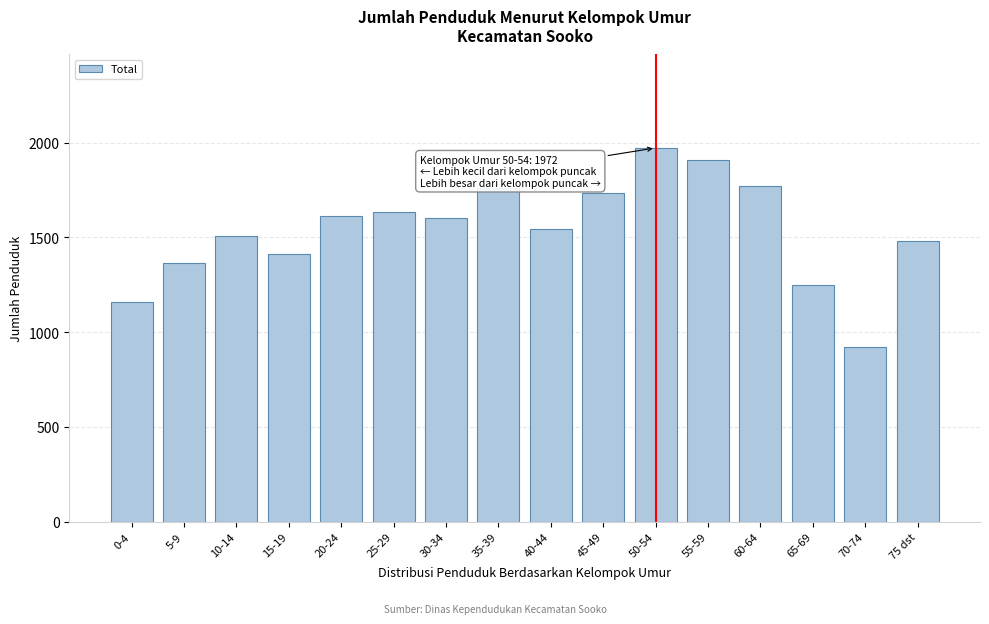

What is the label of the 15th bar from the right?

5-9